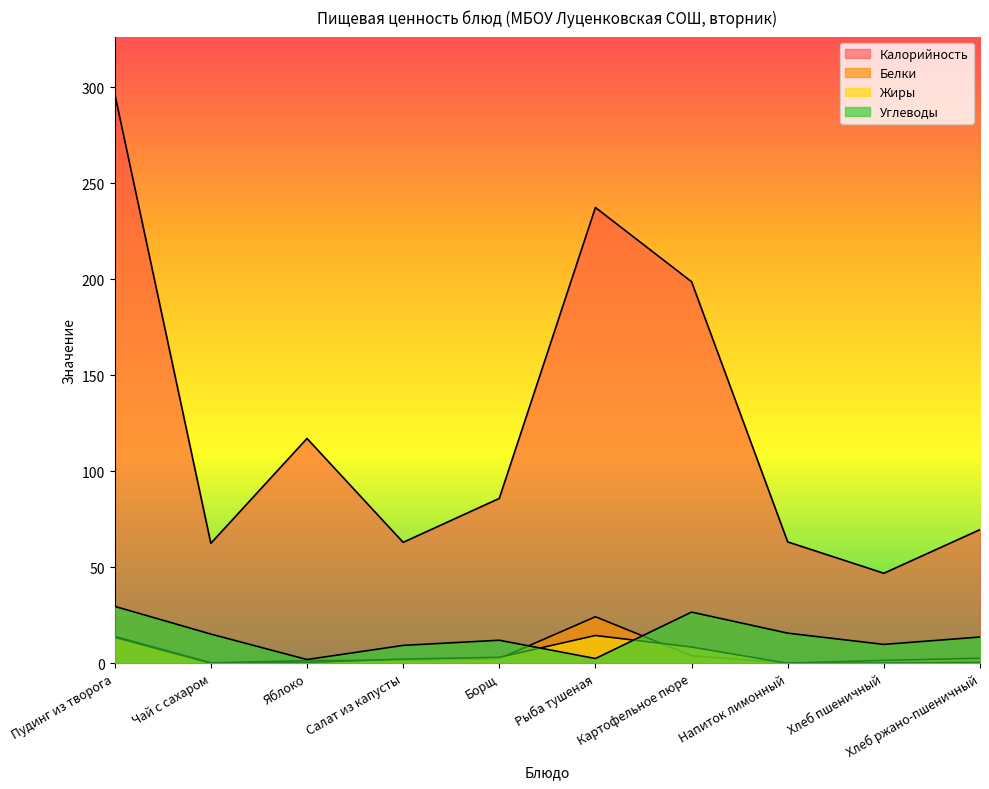

In Жиры, how many points are higher than both neighbors (excluding endpoints)?

1